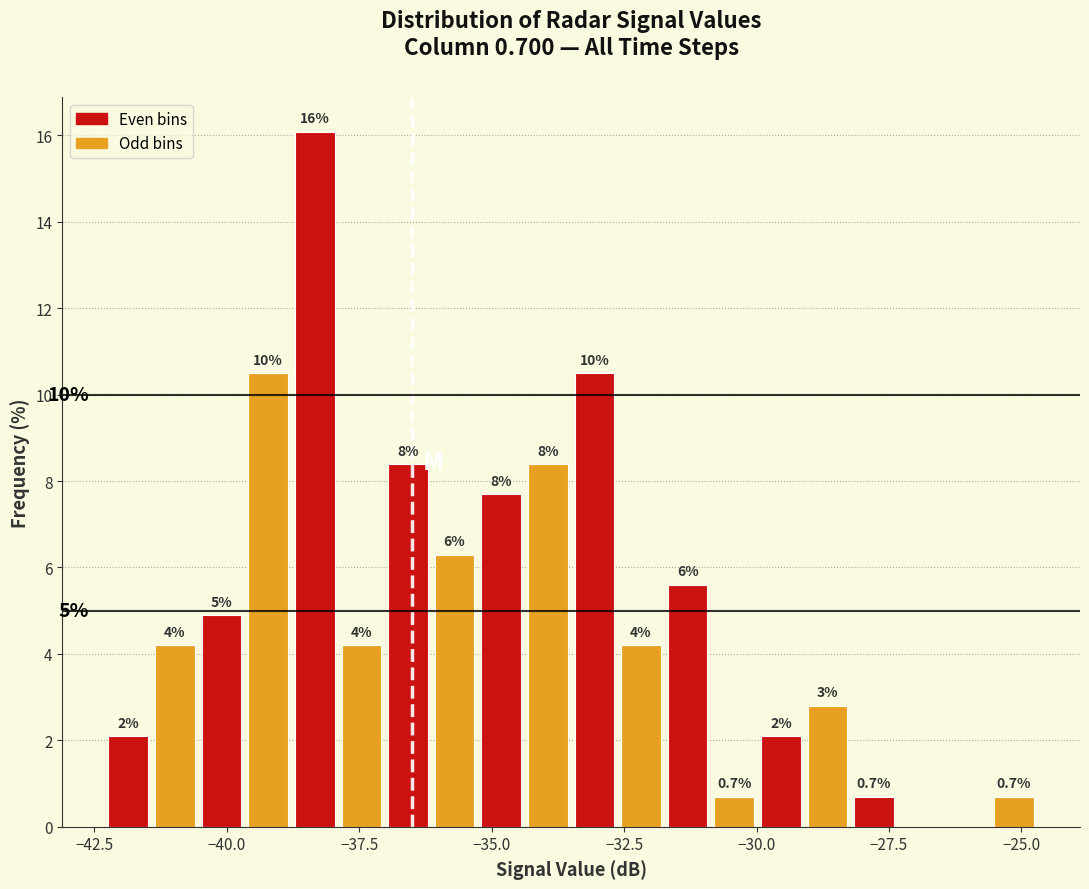

Around what value on the x-axis is the tallest bar? Give the approximate position of its centre, as read against the axis.

-38.5